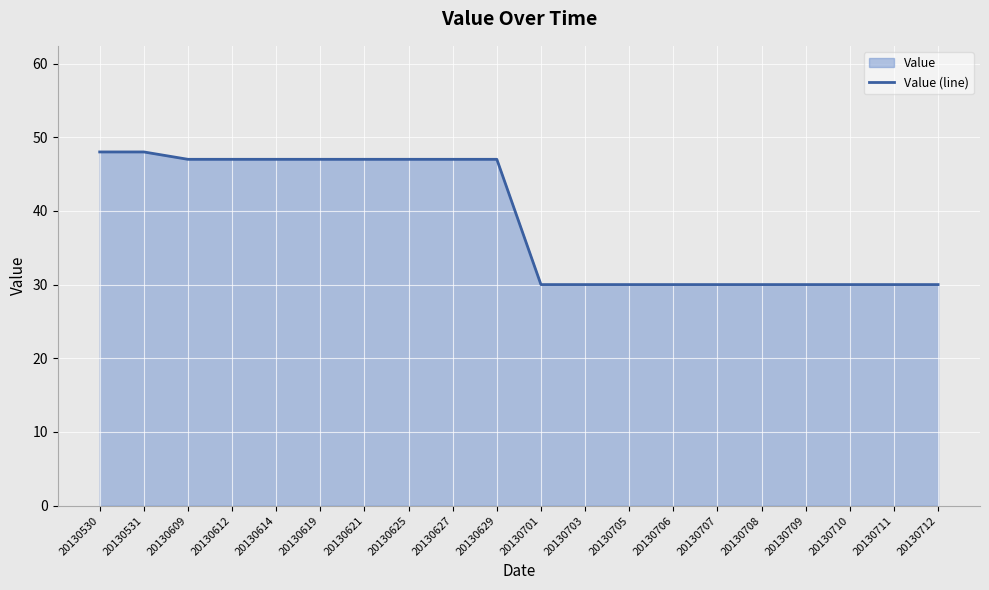

Reading right to left, transcribe all the data shown in this chart.

30	30	30	30	30	30	30	30	30	30	47	47	47	47	47	47	47	47	48	48